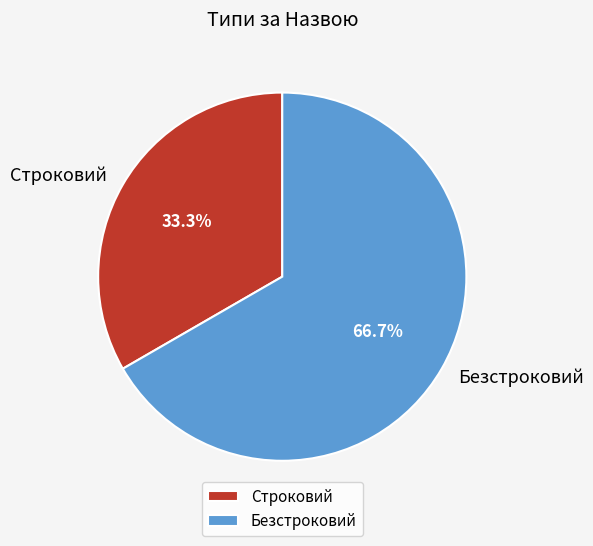

To the nearest percent, what portion does Строковий represent?

33%